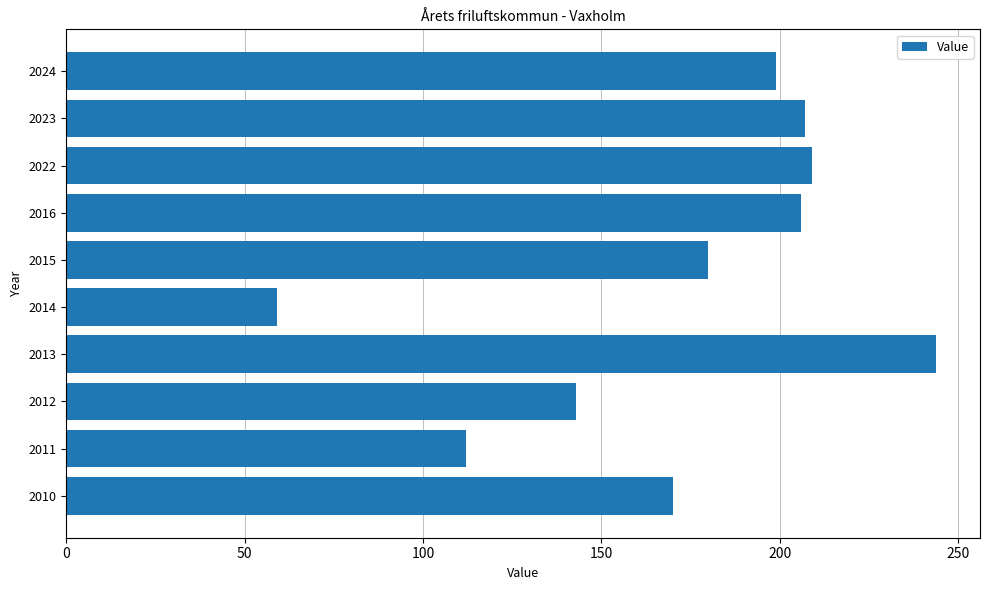

Between 2013 and 2015, which is larger?

2013